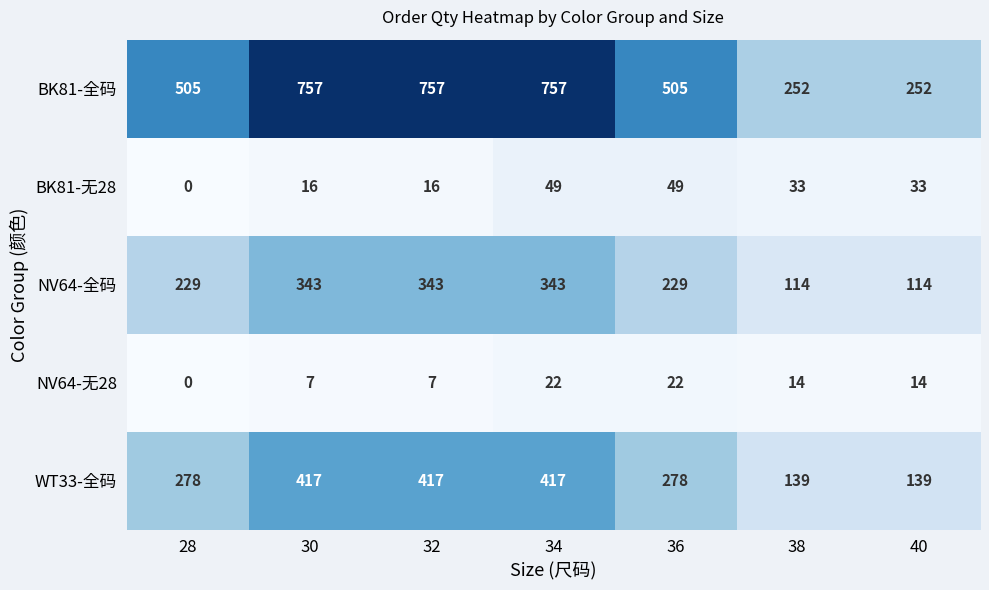

How many BK81-全码 values are between 252 and 757?

7